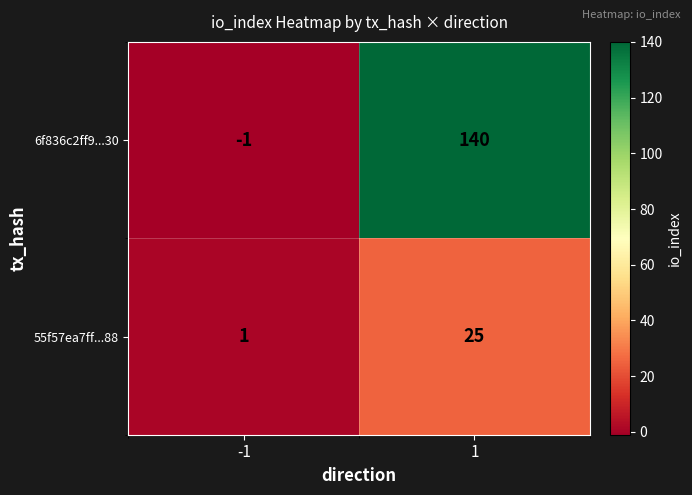

The value of 55f57ea7ff...88 at 1 is 42. True or false?

False